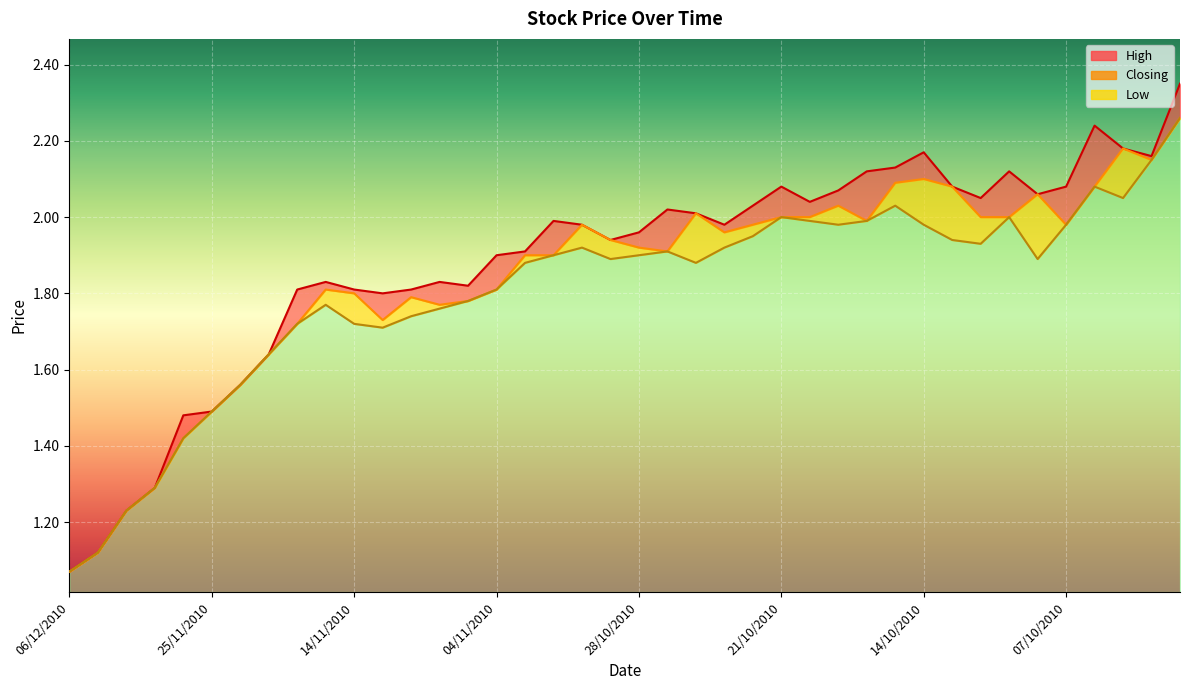

What is the spread (max minus min) of values at 10/11/2010?

0.1